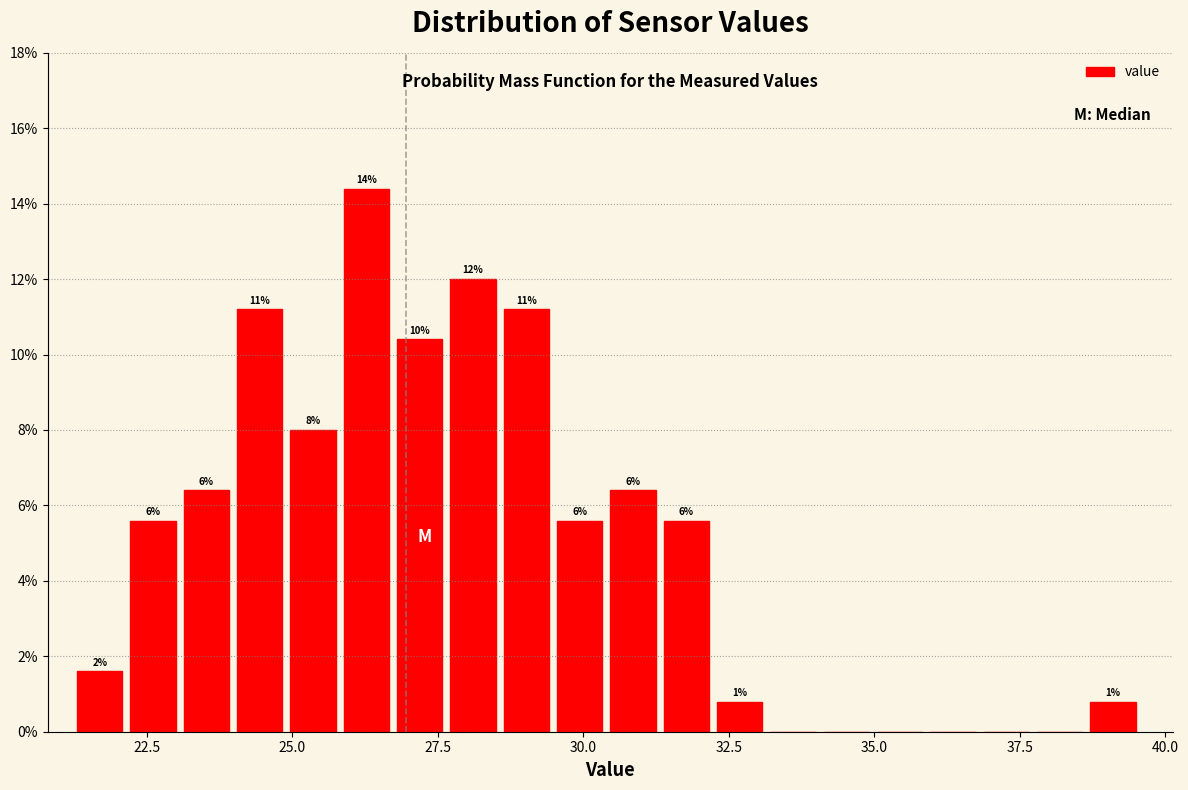

Around what value on the x-axis is the tallest bar? Give the approximate position of its centre, as read against the axis.

26.5